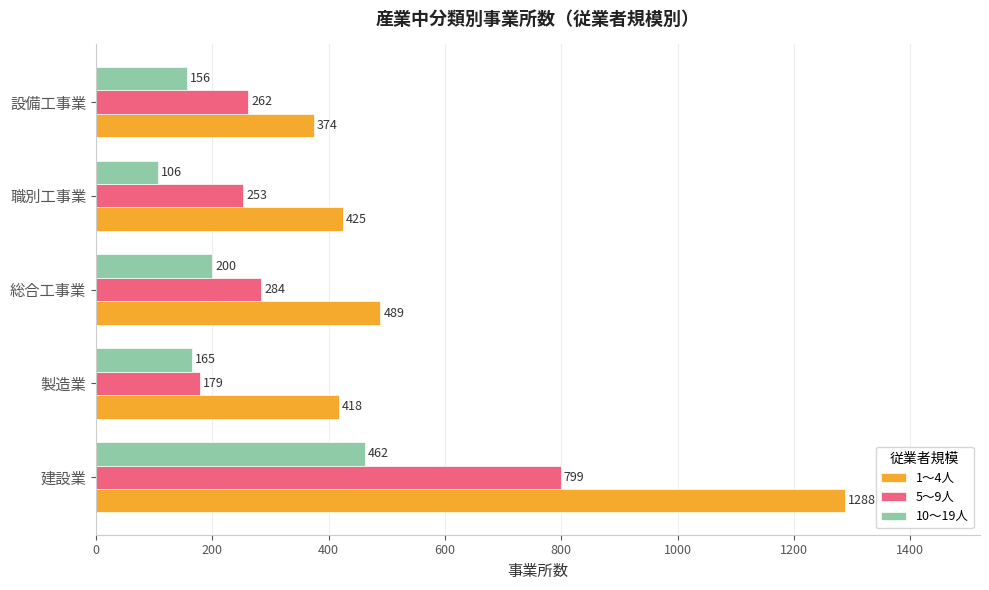

What is the maximum value shown in the chart?

1288